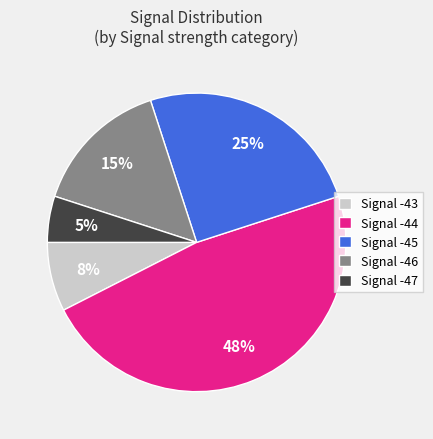

To the nearest percent, what portion does Signal -46 represent?

15%